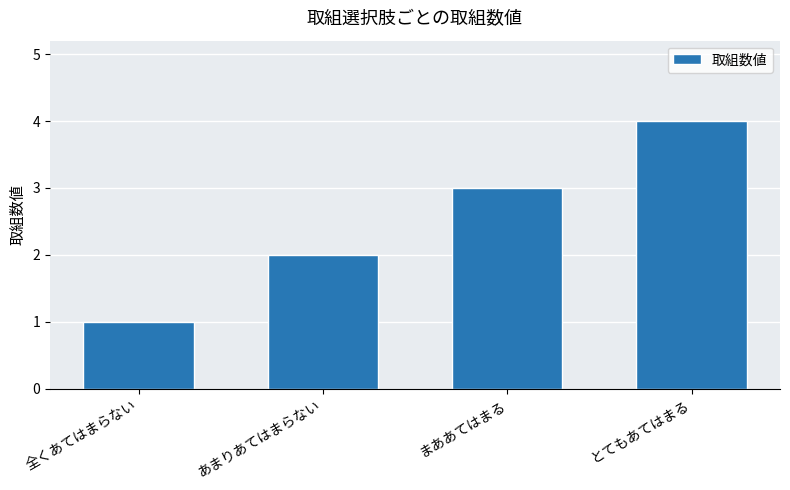

Count the number of data series in this chart.

1